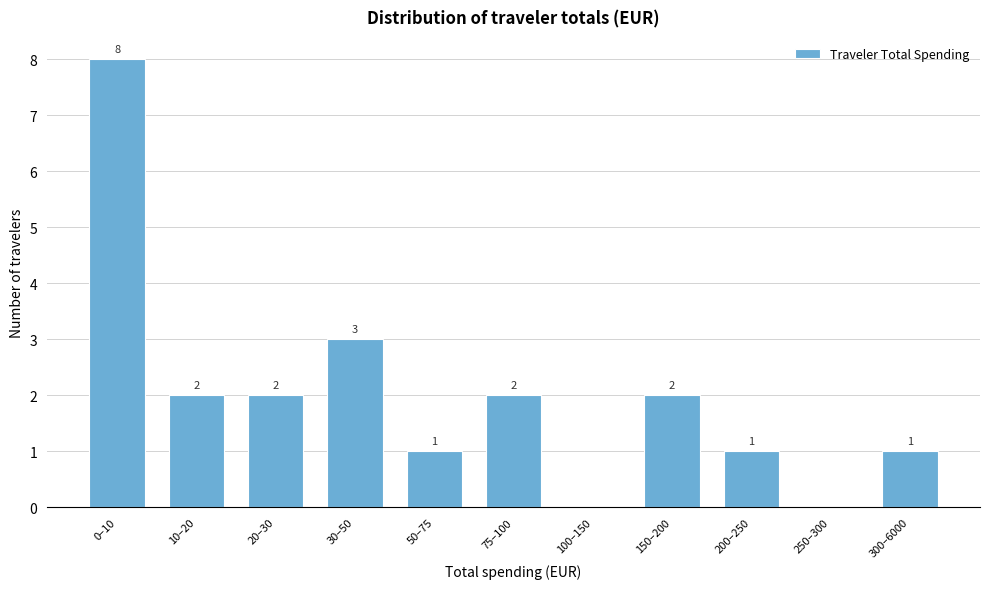

Reading left to right, list all the values displayed in this chart.

0–10=8	10–20=2	20–30=2	30–50=3	50–75=1	75–100=2	100–150=0	150–200=2	200–250=1	250–300=0	300–6000=1